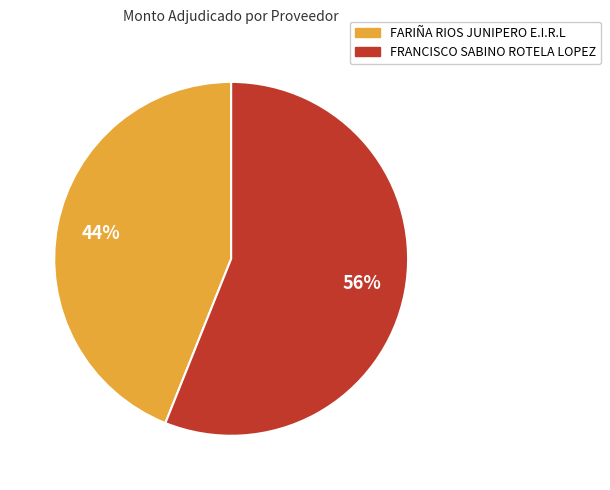

What percentage is the FRANCISCO SABINO ROTELA LOPEZ slice, to the nearest percent?

56%